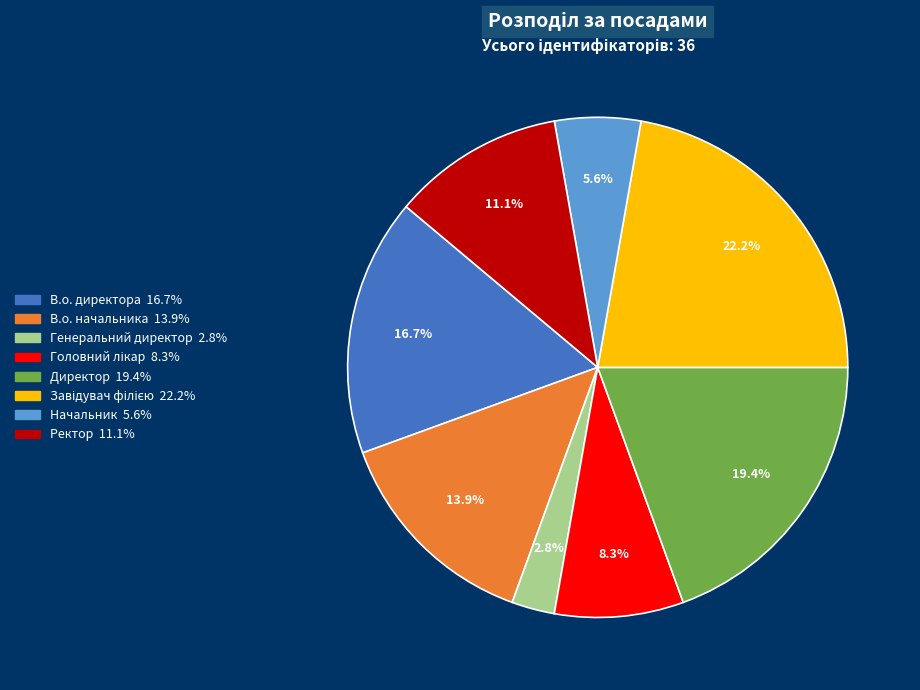

Between Начальник and В.о. начальника, which is larger?

В.о. начальника